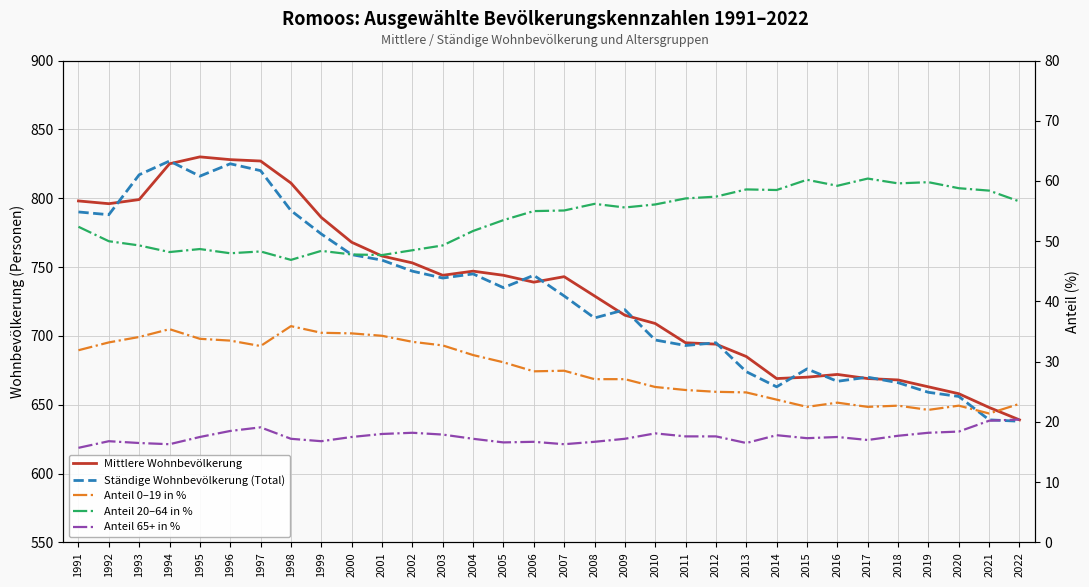

How many values in the Ständige Wohnbevölkerung (Total) series exceed 735?

15